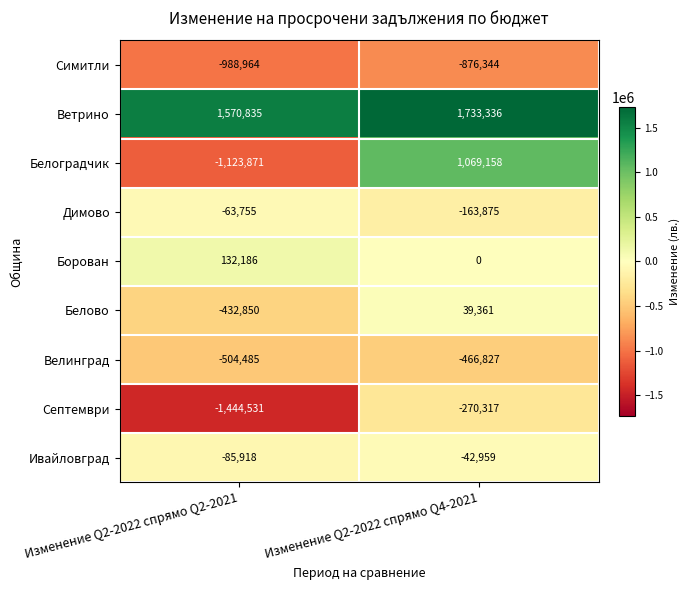

Where is Септември nearest to the value -857424?

Изменение Q2-2022 спрямо Q2-2021